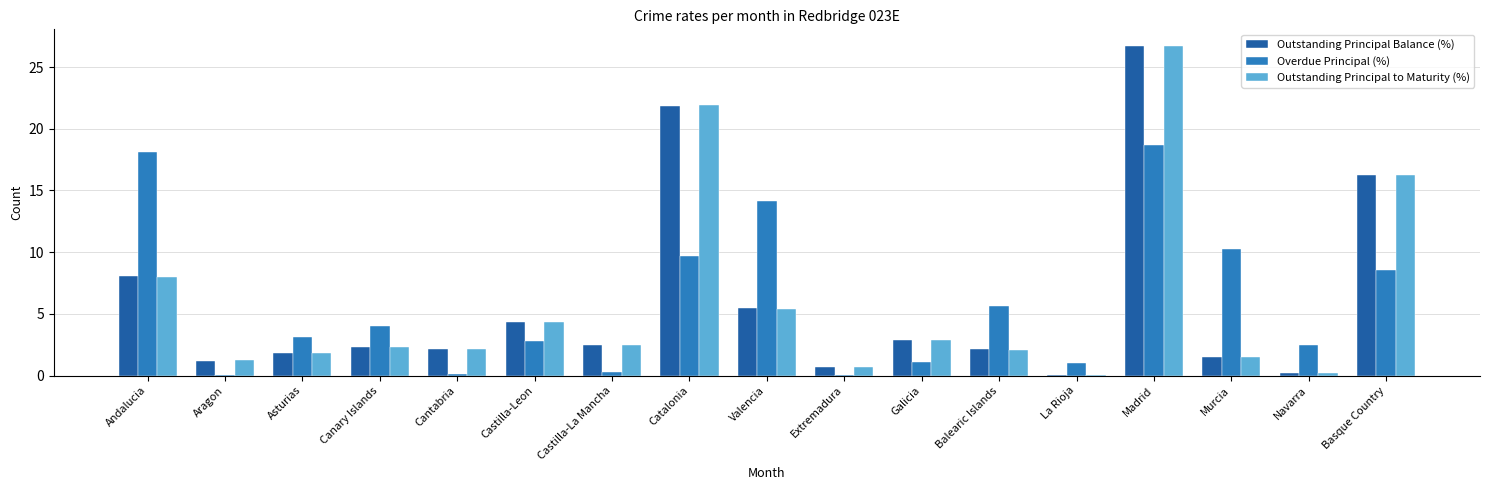

Where does the Outstanding Principal Balance (%) series first go above 2?

Andalucia